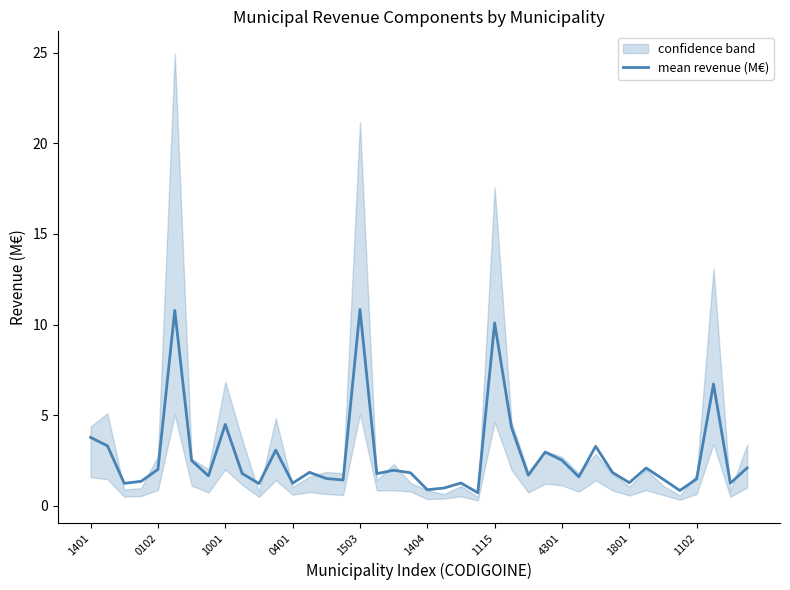

What is the minimum value for mean revenue (M€)?

0.7